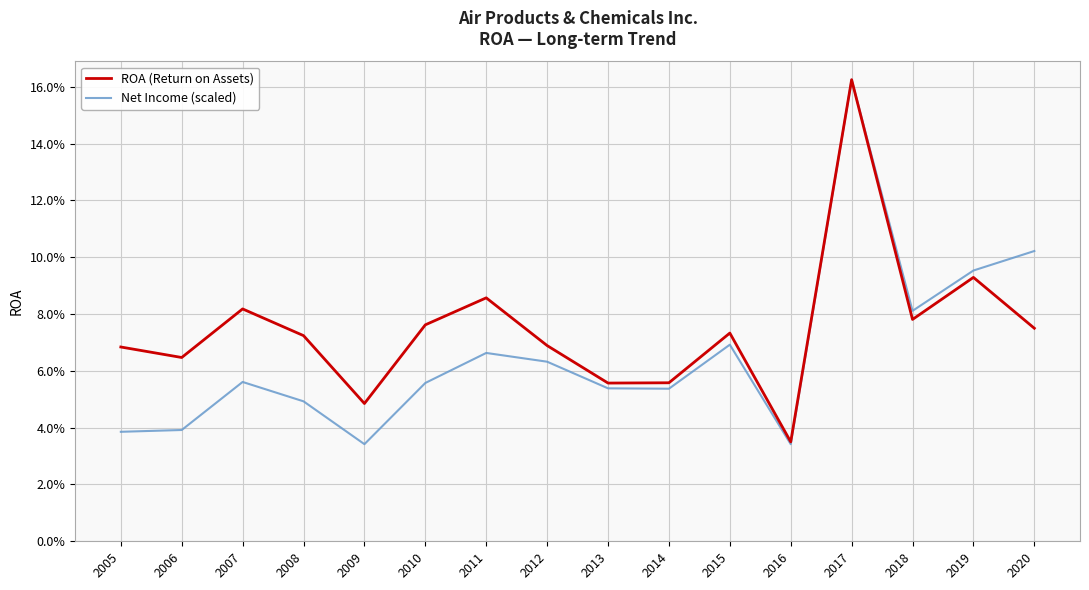

What are all the series names shown in the legend?

ROA (Return on Assets), Net Income (scaled)